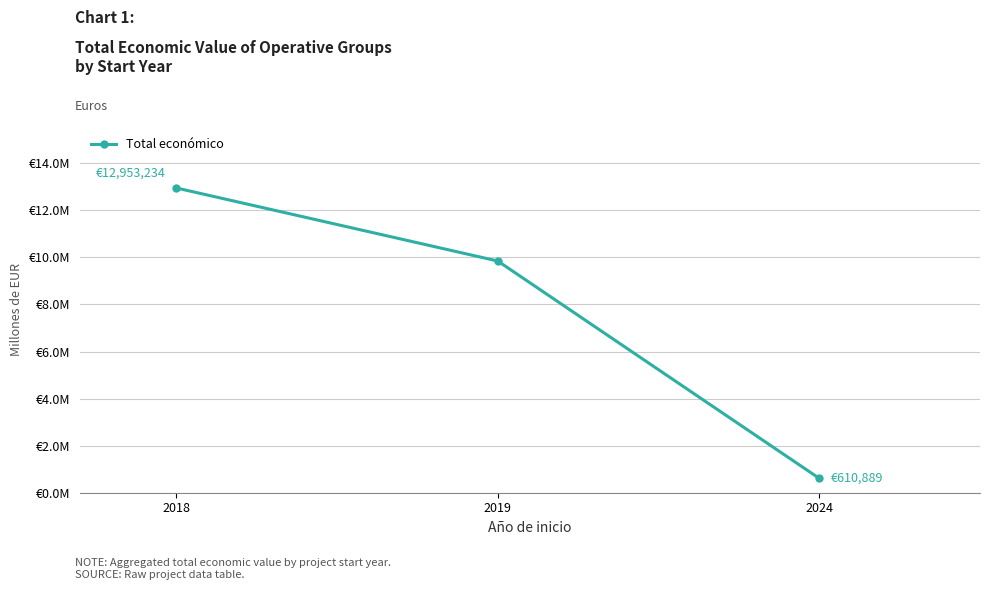

Does the chart have visible grid lines?

Yes